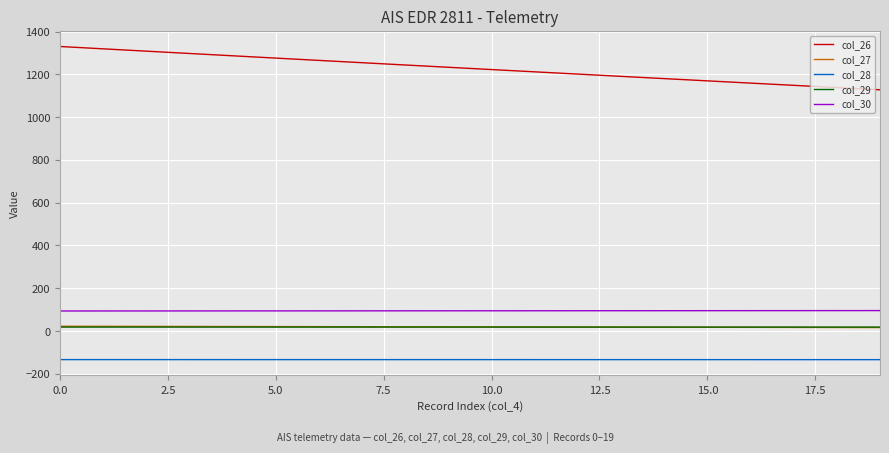

Which series has the widest spread of values?

col_26